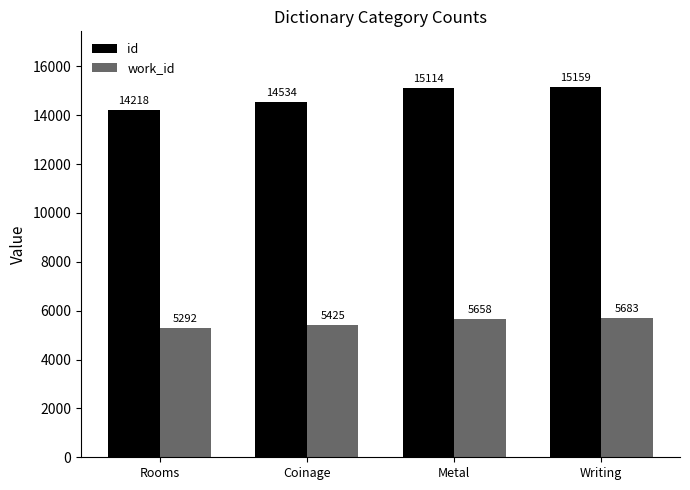

List the labels in order of id value, smallest first.

Rooms, Coinage, Metal, Writing